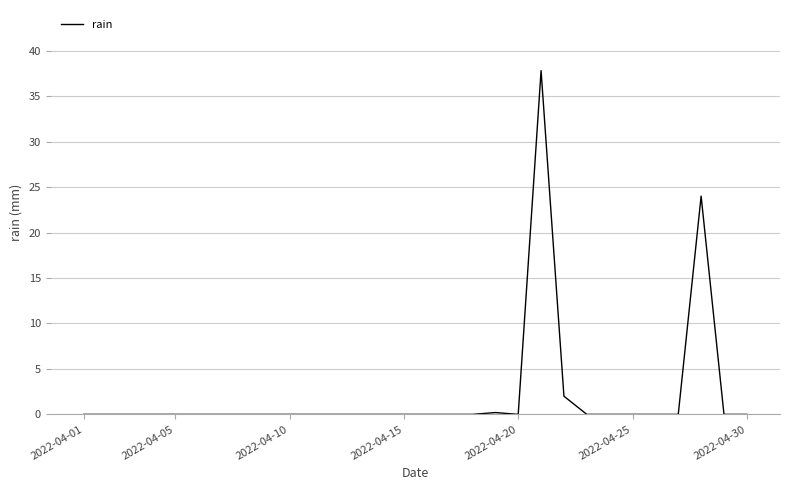

What is the greatest value displayed?

37.8